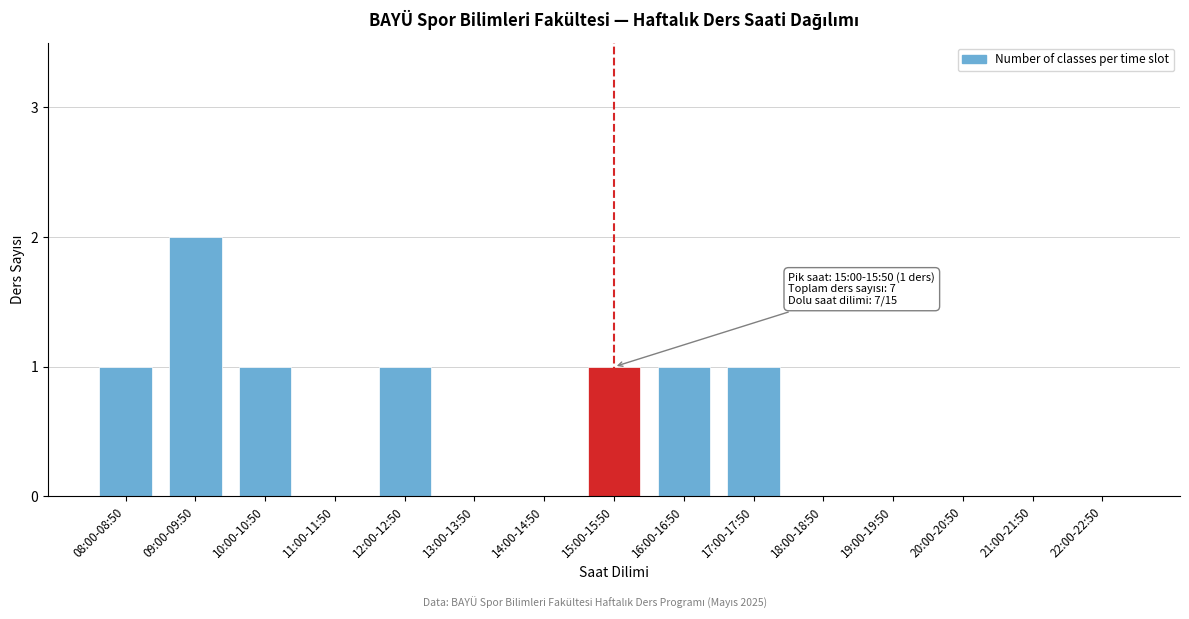

Reading left to right, transcribe all the data shown in this chart.

08:00-08:50=1	09:00-09:50=2	10:00-10:50=1	11:00-11:50=0	12:00-12:50=1	13:00-13:50=0	14:00-14:50=0	15:00-15:50=1	16:00-16:50=1	17:00-17:50=1	18:00-18:50=0	19:00-19:50=0	20:00-20:50=0	21:00-21:50=0	22:00-22:50=0